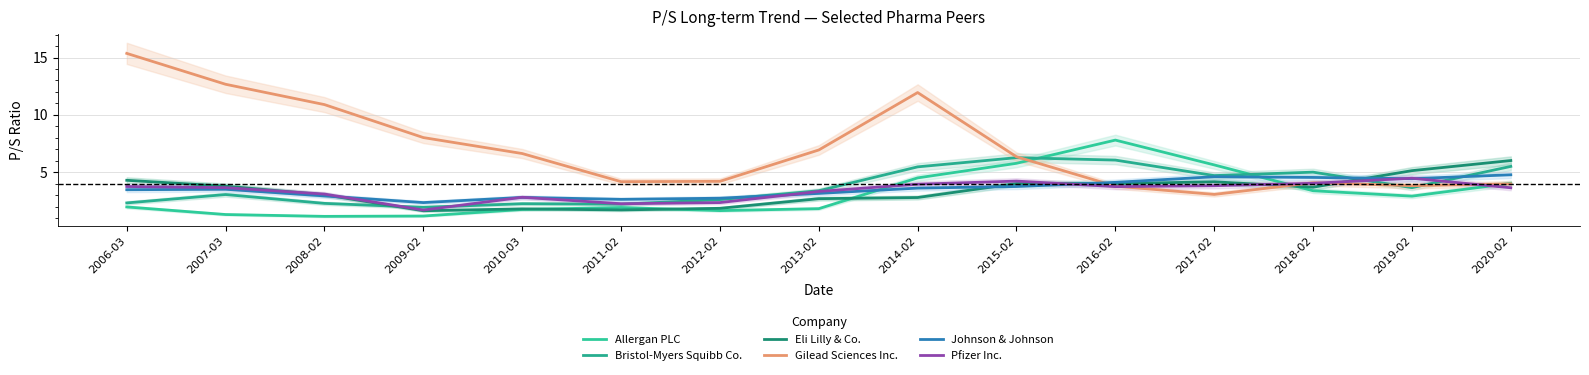

What is the label of the 13th point from the left?

2018-02